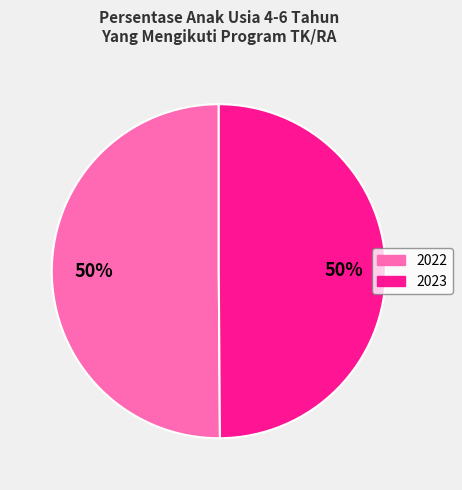

To the nearest percent, what is the average slice percentage?

50%